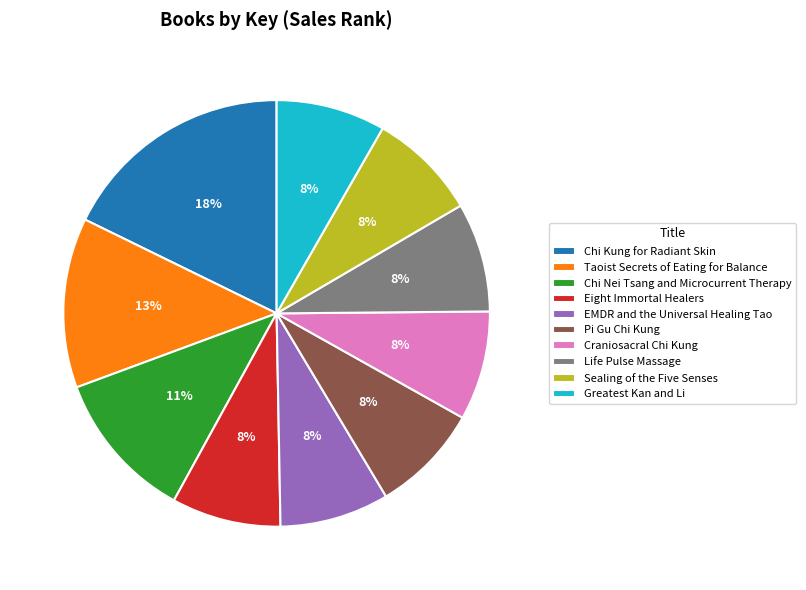

How many slices are in this pie chart?

10